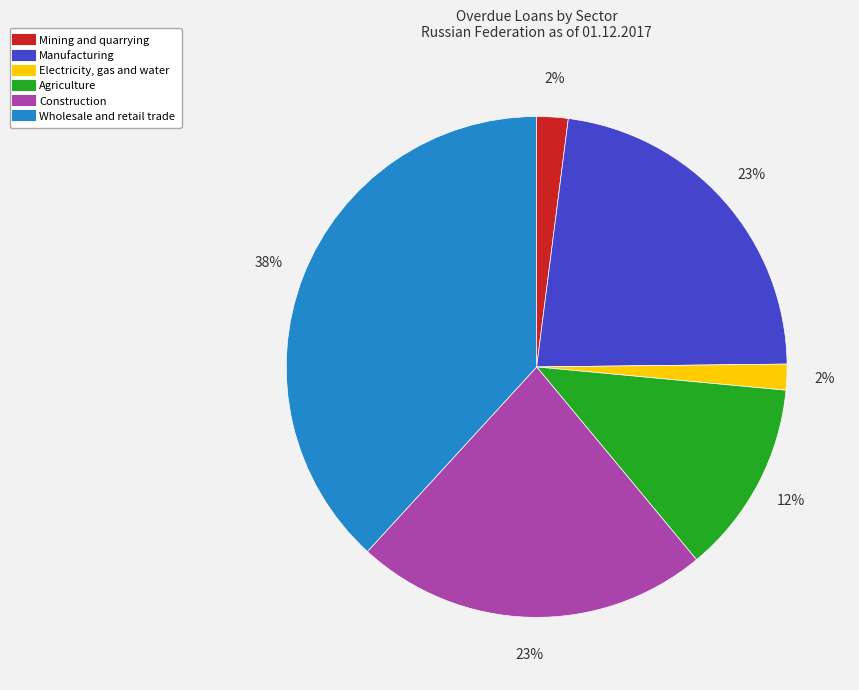

Is the sum of Construction and Agriculture greater than half?

No